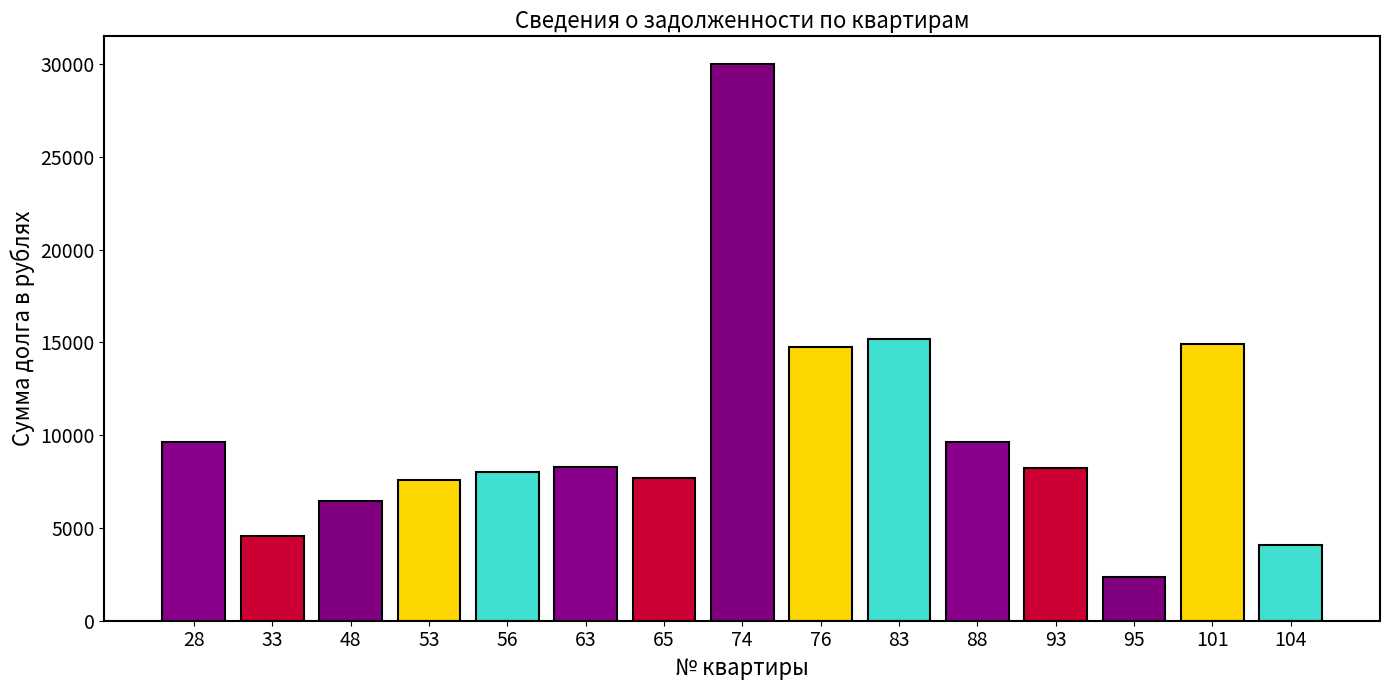

Are the bars grouped side by side (vs. stacked)?

No